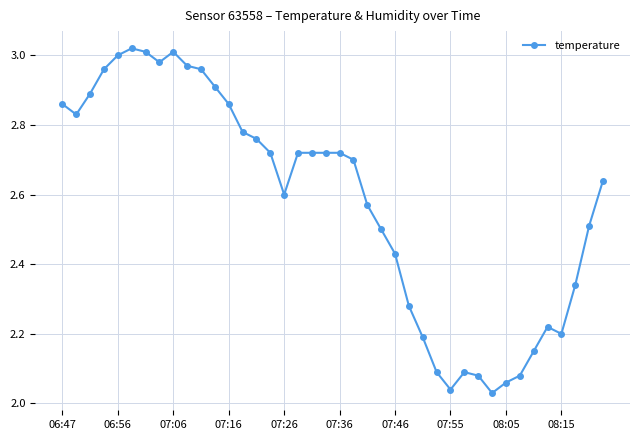

What is the sum of all values?

103.2